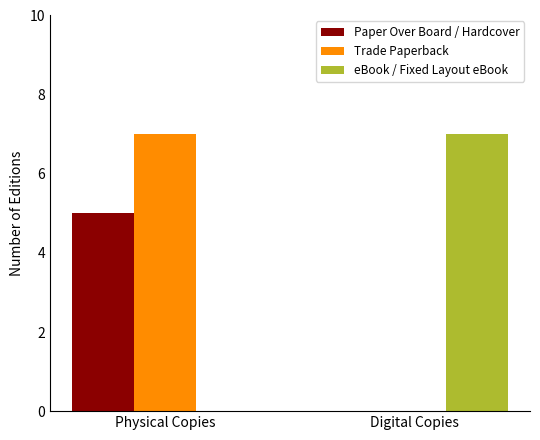

What is the sum of all Trade Paperback values?

7